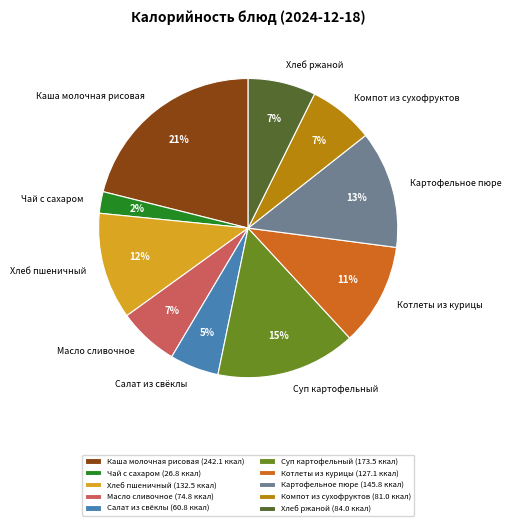

Count the number of slices in the pie.

10